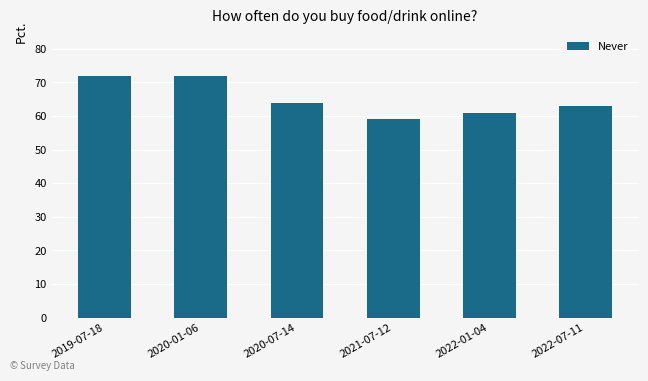

Reading left to right, list all the values displayed in this chart.

2019-07-18=72	2020-01-06=72	2020-07-14=64	2021-07-12=59	2022-01-04=61	2022-07-11=63